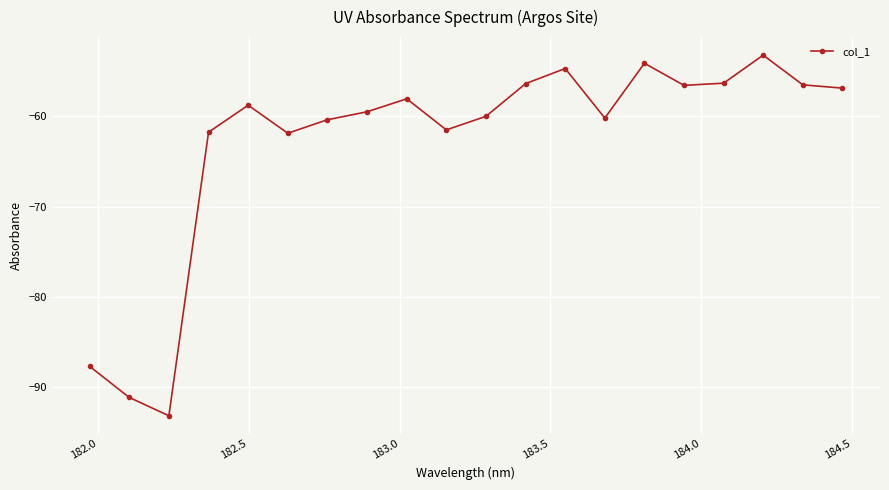

What is the maximum value shown in the chart?

-53.2